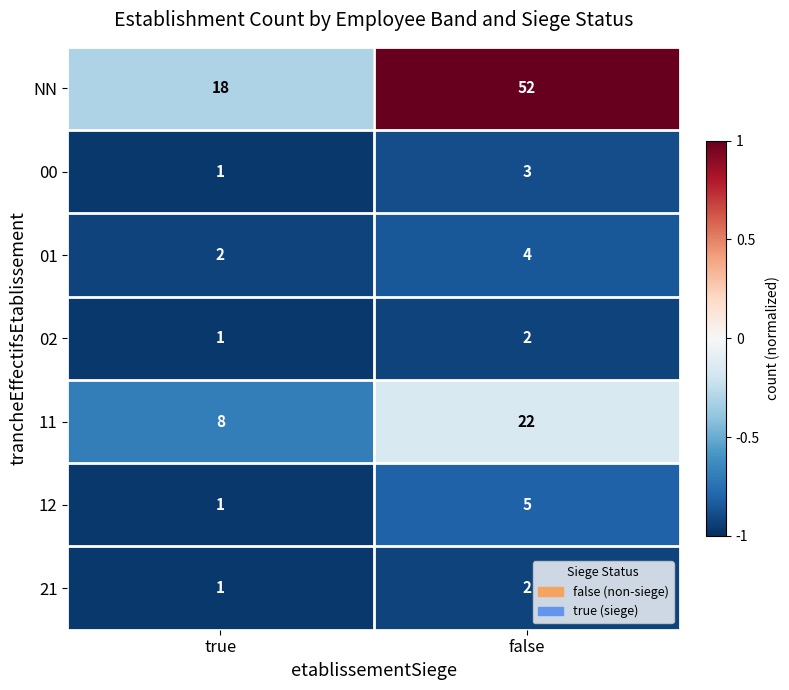

How many data points does each series have?

2